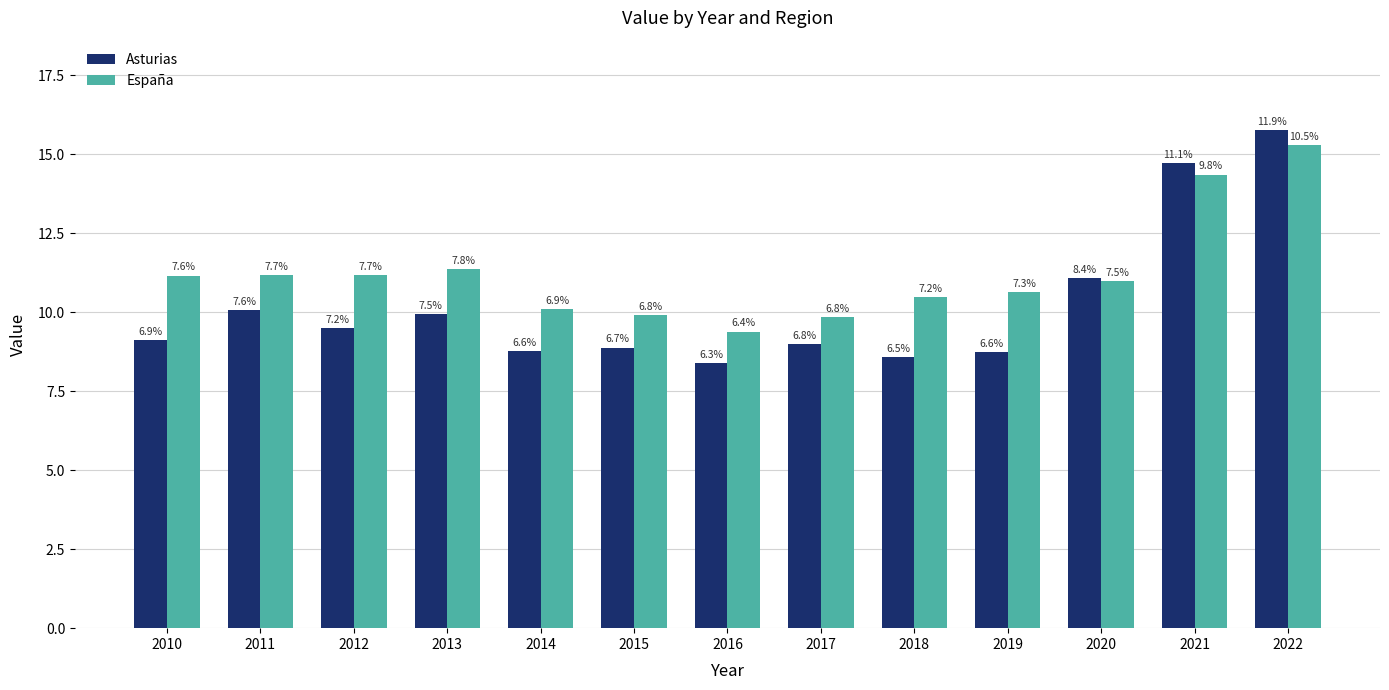

What is the average value of the España series?

11.2